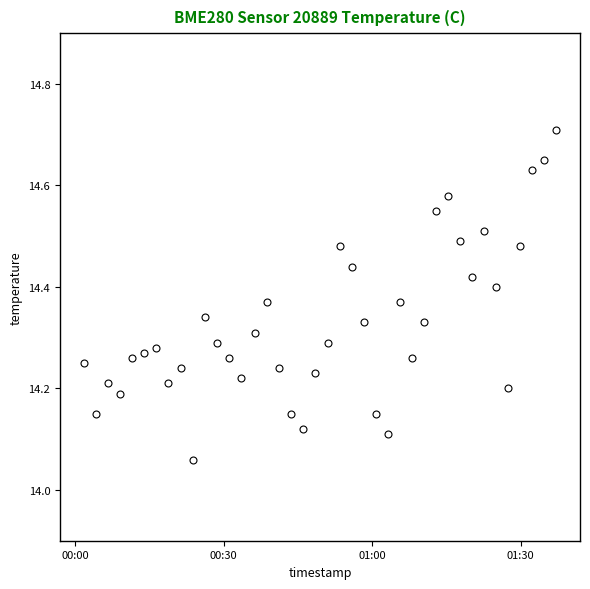

True or false: there are more than 0 points higher than both neighbors.

True